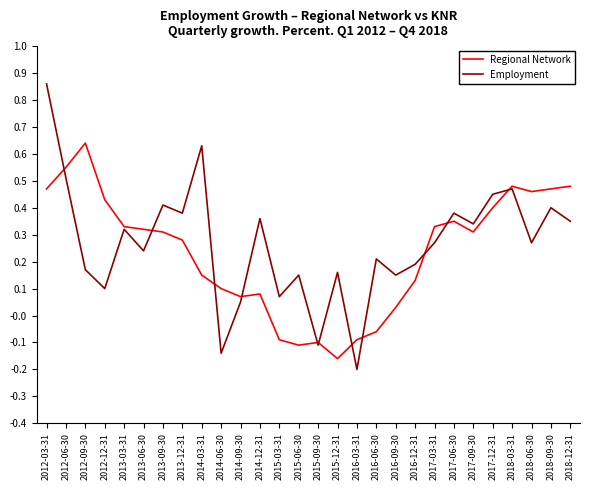

Which series has the largest range (max minus min)?

Employment